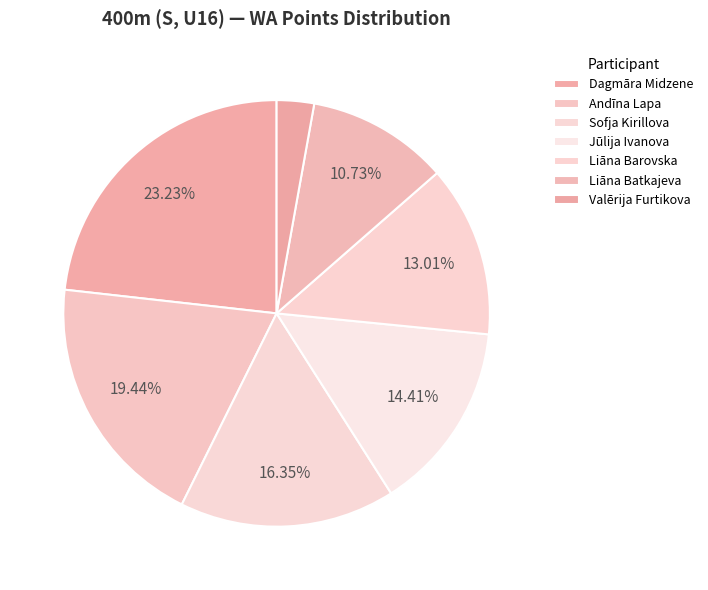

Combined, what portion of the pie is Dagmāra Midzene and Jūlija Ivanova?

37.6%